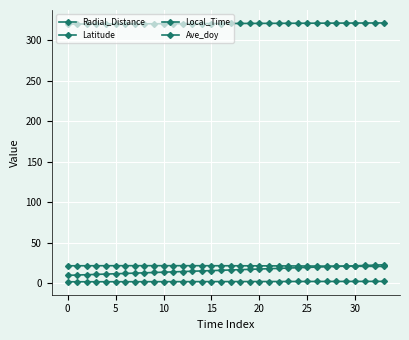

Which series has the largest total across all categories?

Ave_doy